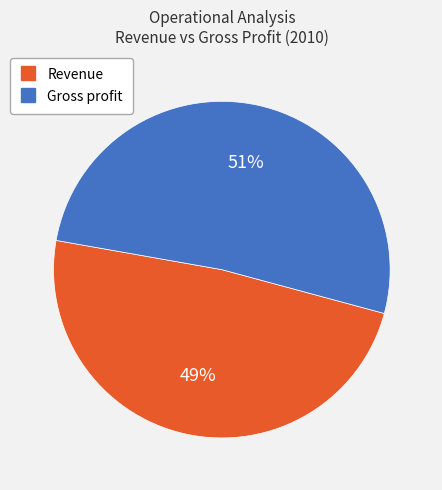

How many slices are in this pie chart?

2